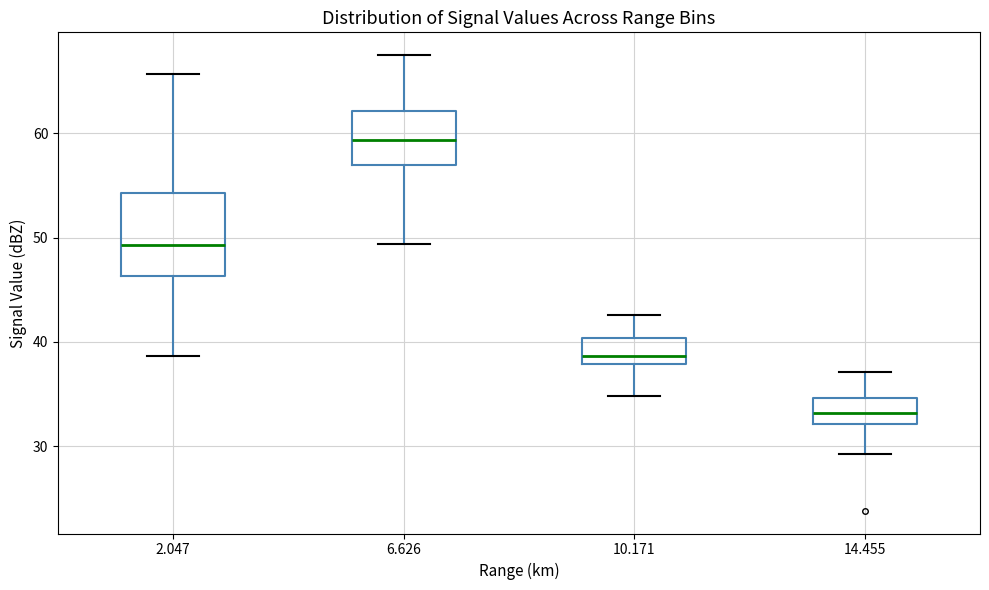

Where does the lower whisker of the box at x = 14.455 end on the y-axis? The values are not printed on the chart, so give them approximately, as read against the axis.

29